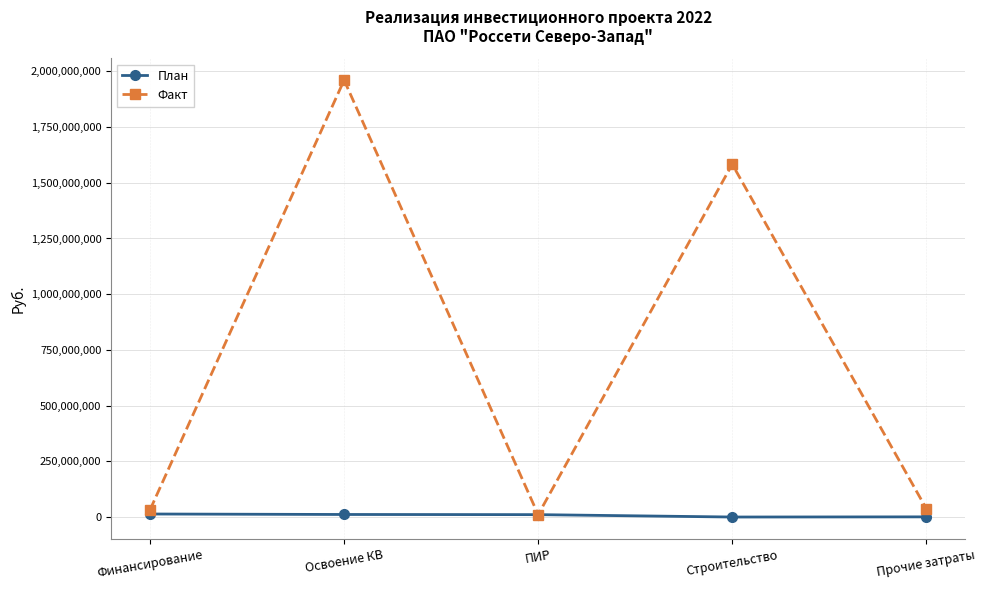

Which series has the largest total across all categories?

Факт